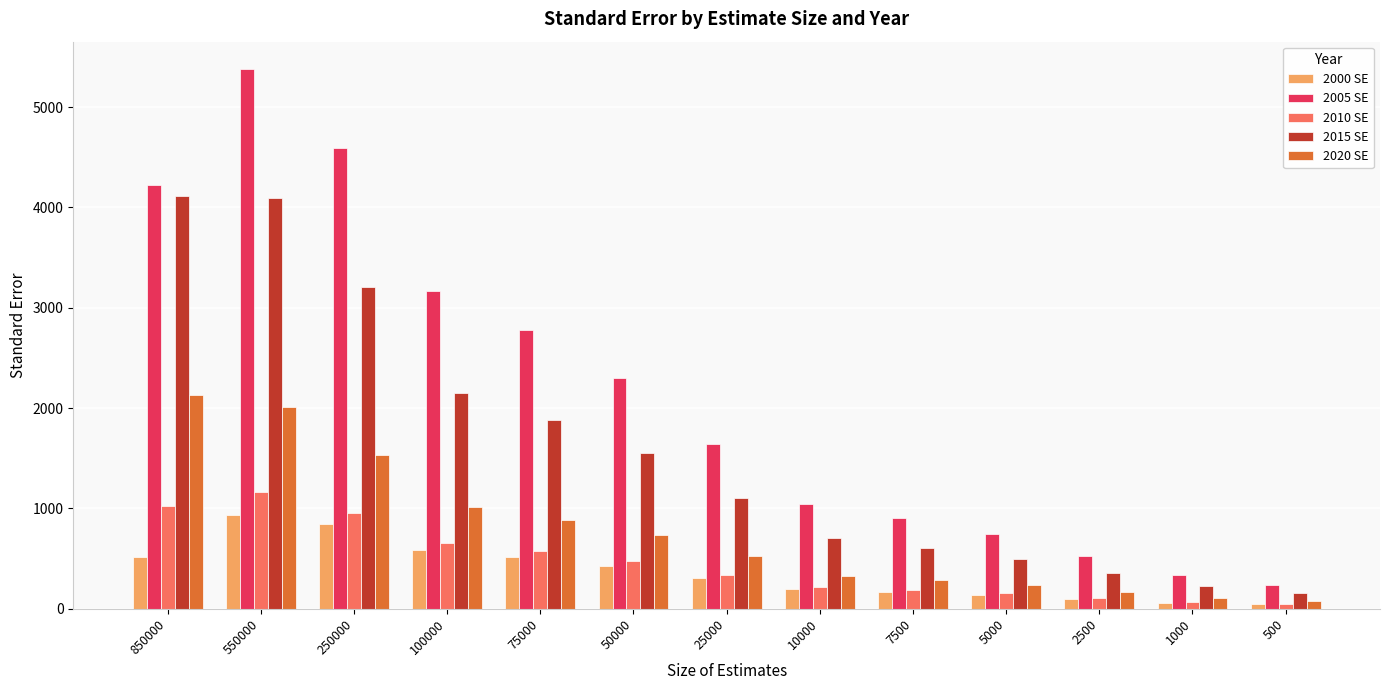

Which series has the largest range (max minus min)?

2005 SE